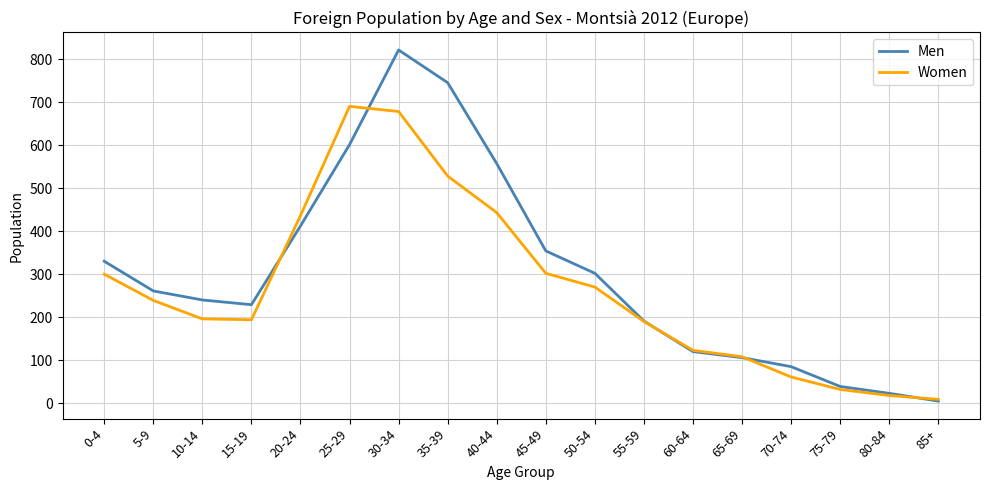

The value of Men at 0-4 is 330. True or false?

True